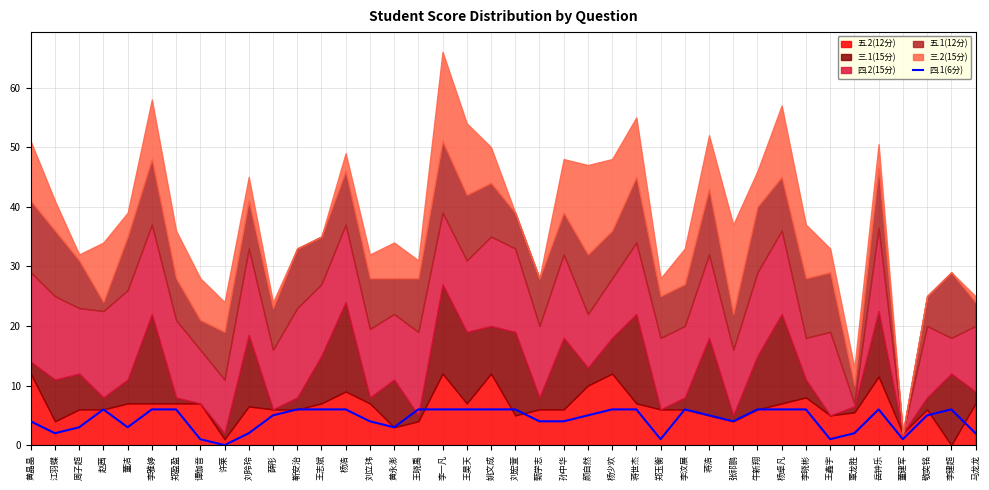

Where does the data first go above 5?

赵茜